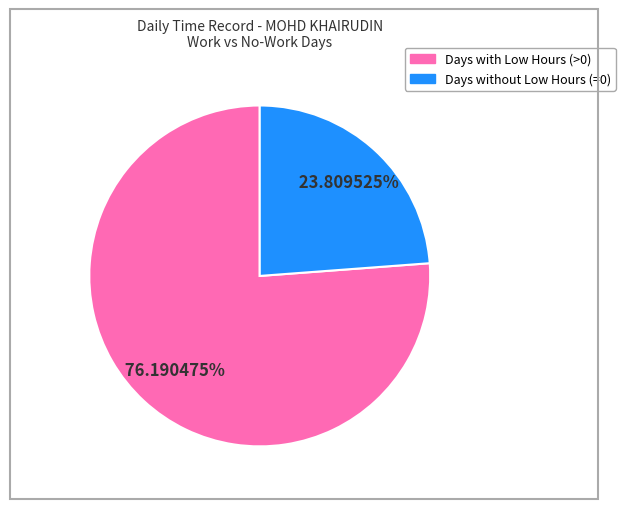

Is there a majority slice in this chart?

Yes